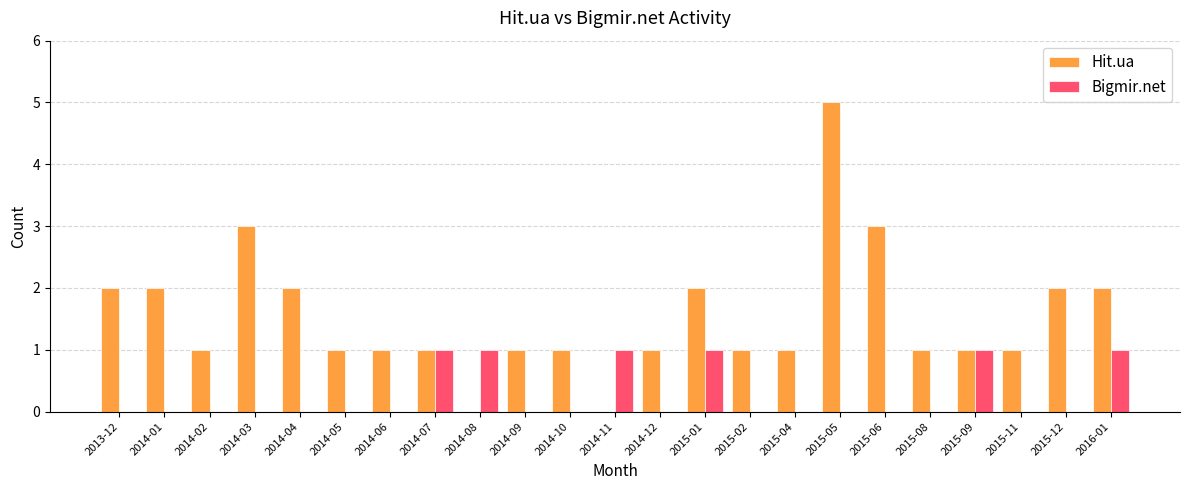

What is the maximum value for Hit.ua?

5